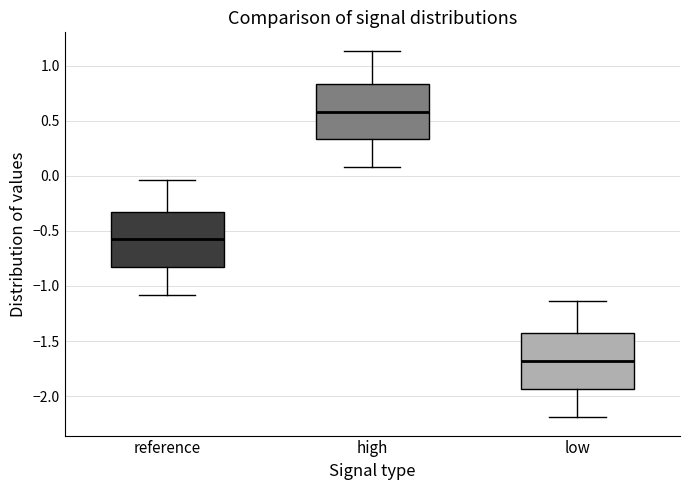

Which box has the lowest median line?

low